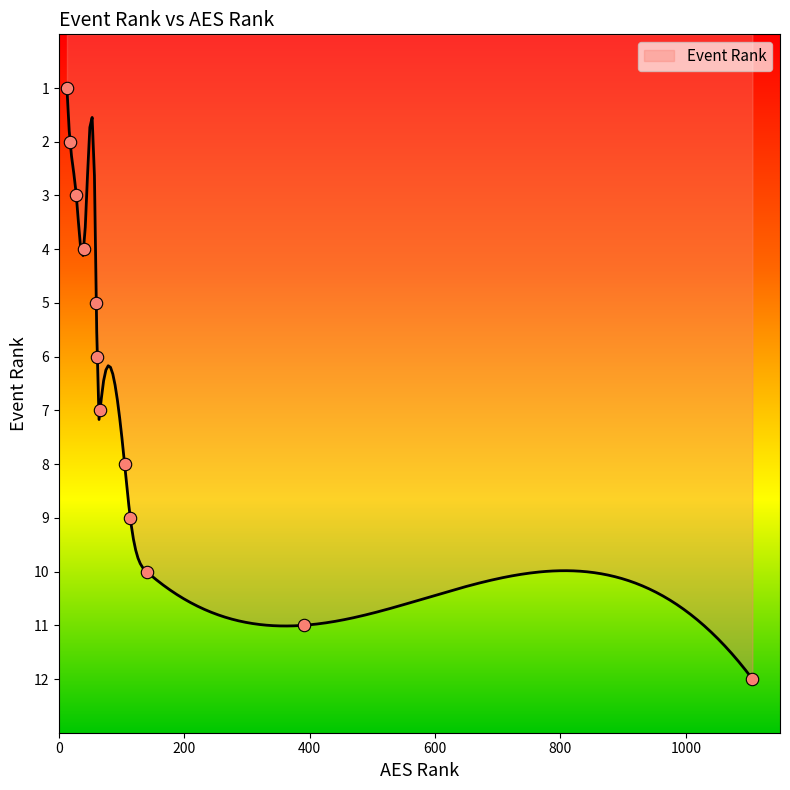

What is the change in value from 60 to 61?

+1